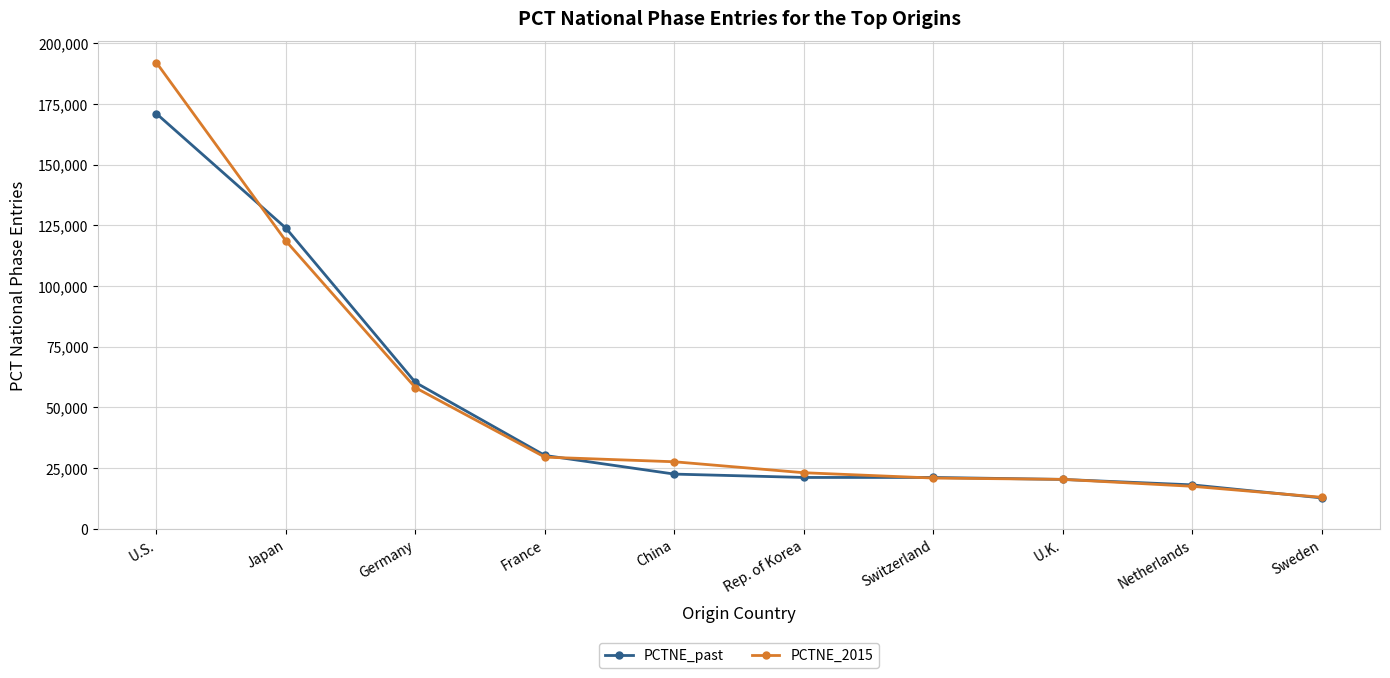

Rank the series by their average value, from lowest to highest.

PCTNE_past, PCTNE_2015